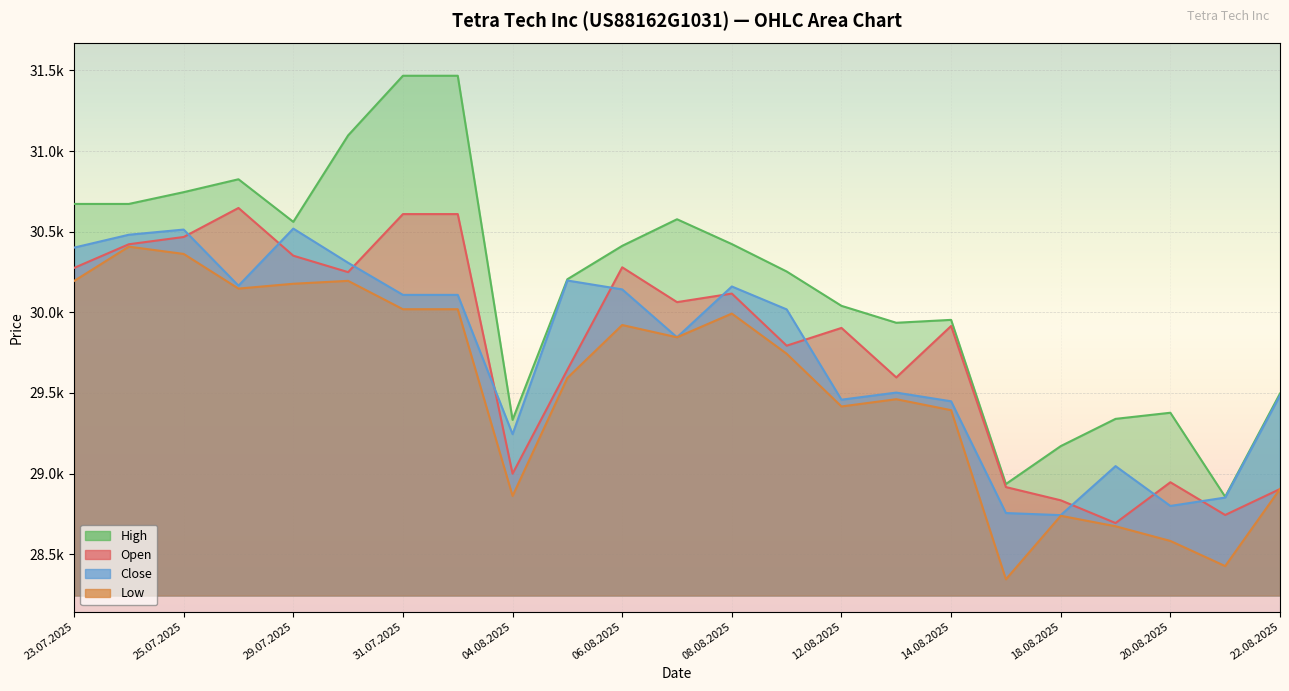

True or false: Low and Open intersect in this chart.

False